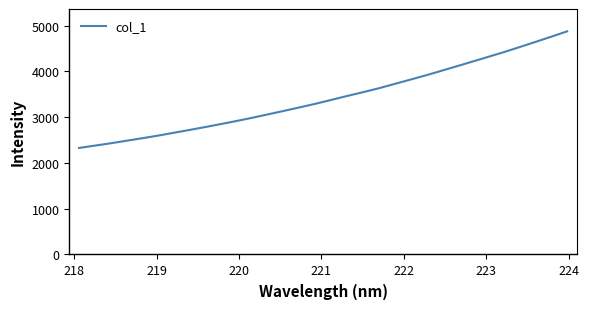

How many values are below 3378?

16